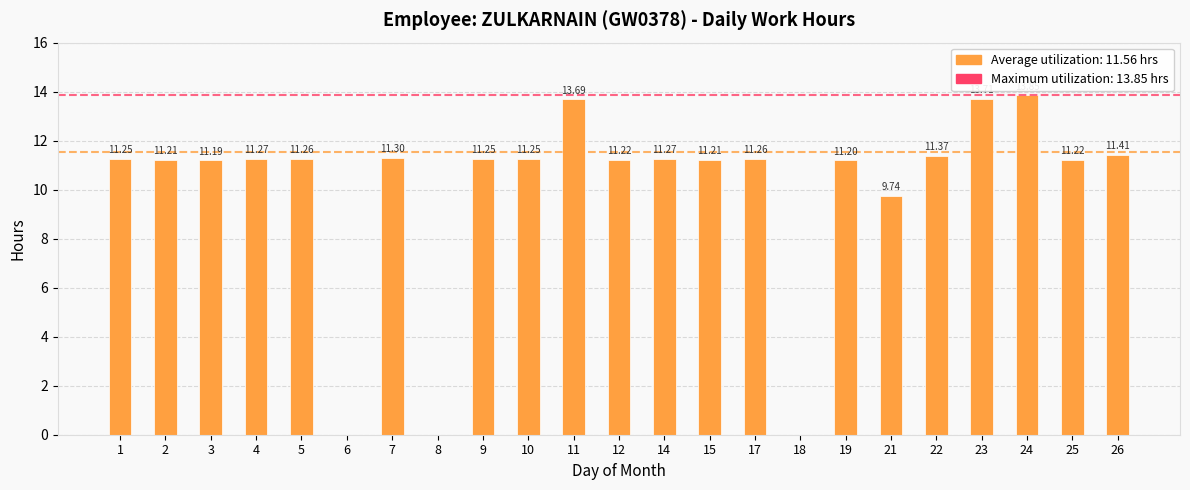

Where does the data first go above 11?

1